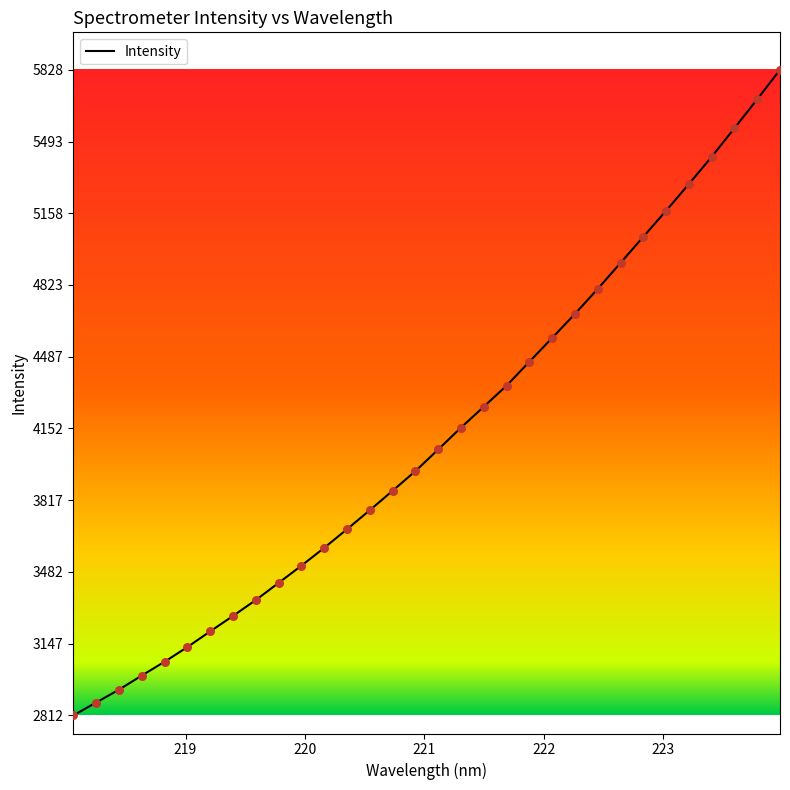

What is the difference between the maximum and minimum values?

3016.8